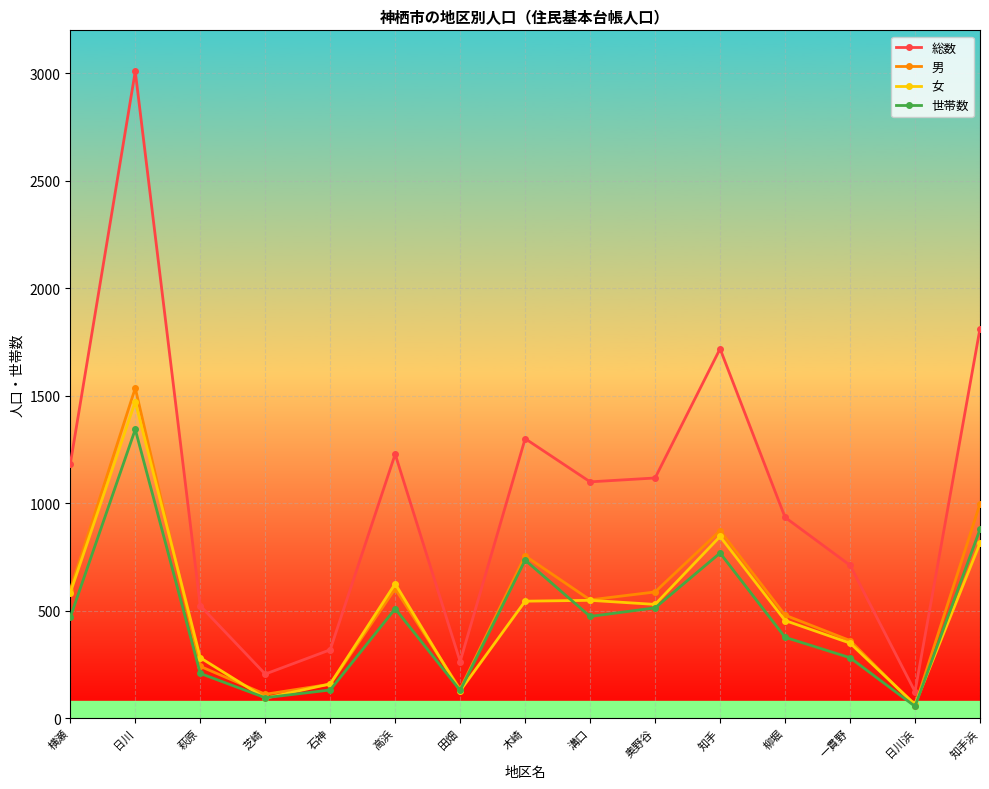

Does the chart have visible grid lines?

Yes